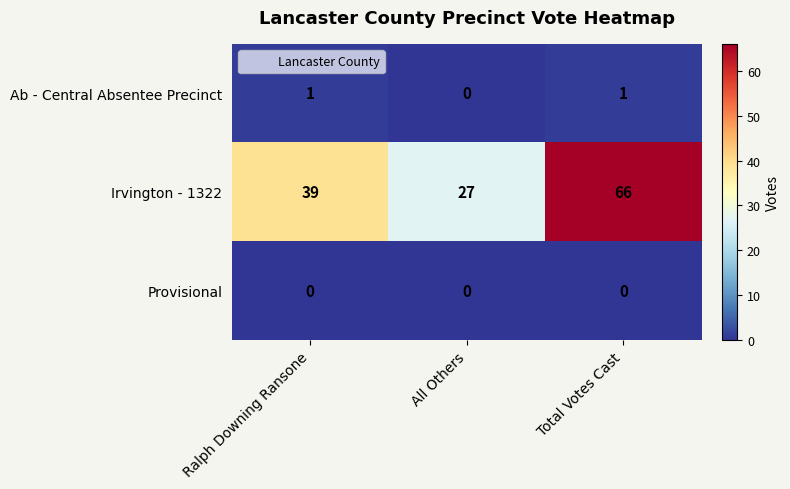

List the series in order of their peak value, lowest first.

Provisional, Ab - Central Absentee Precinct, Irvington - 1322